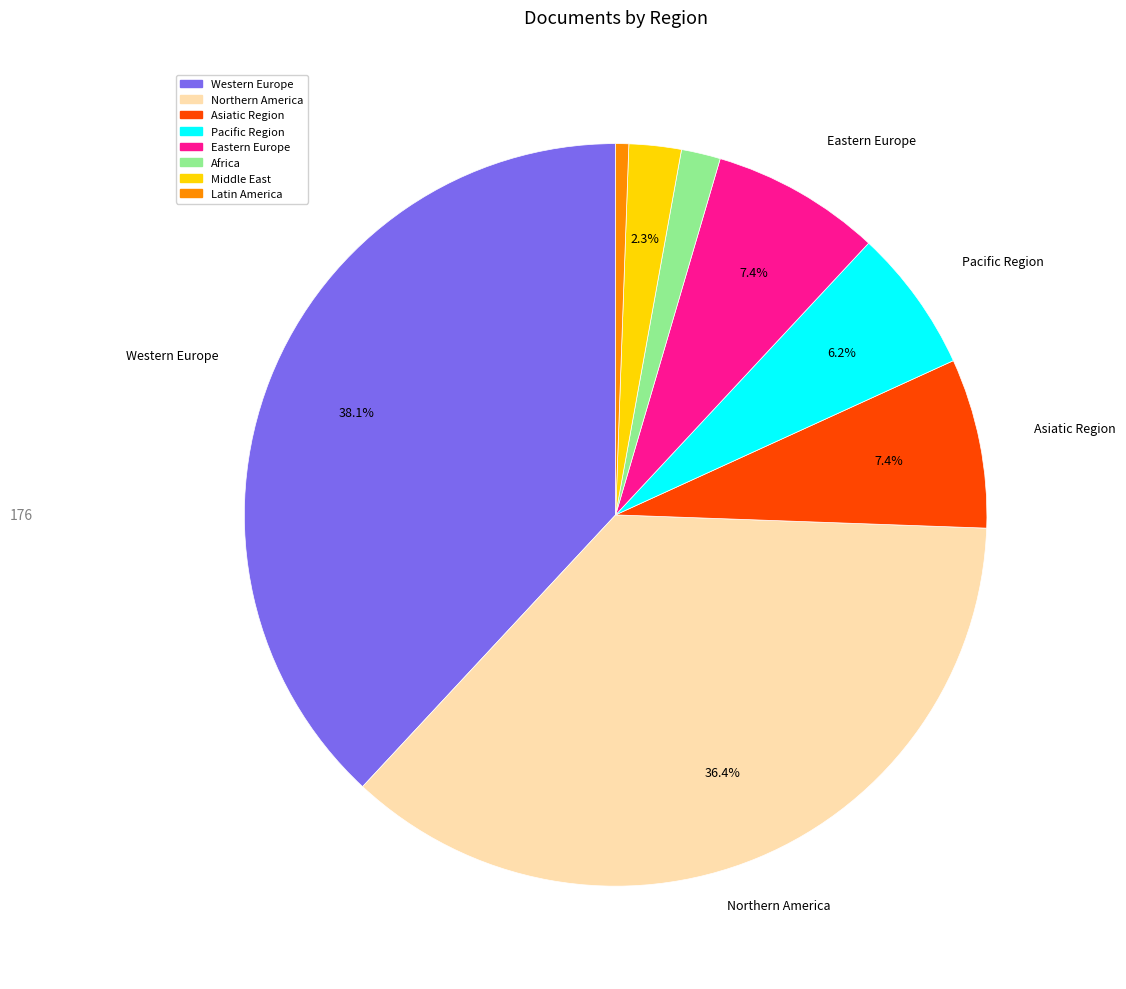

To the nearest percent, what is the combined percentage of Eastern Europe and Asiatic Region?

15%